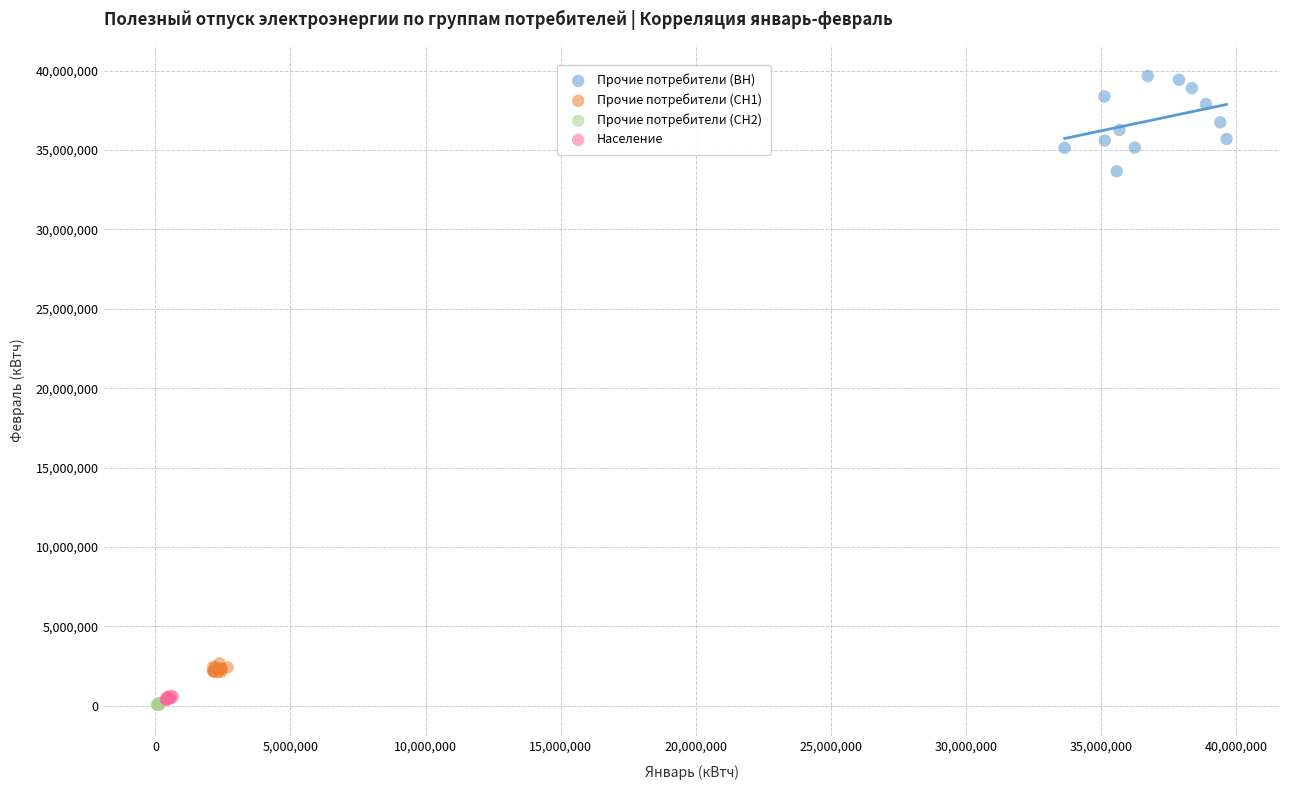

Which series has the widest spread of Y values?

Прочие потребители (ВН)